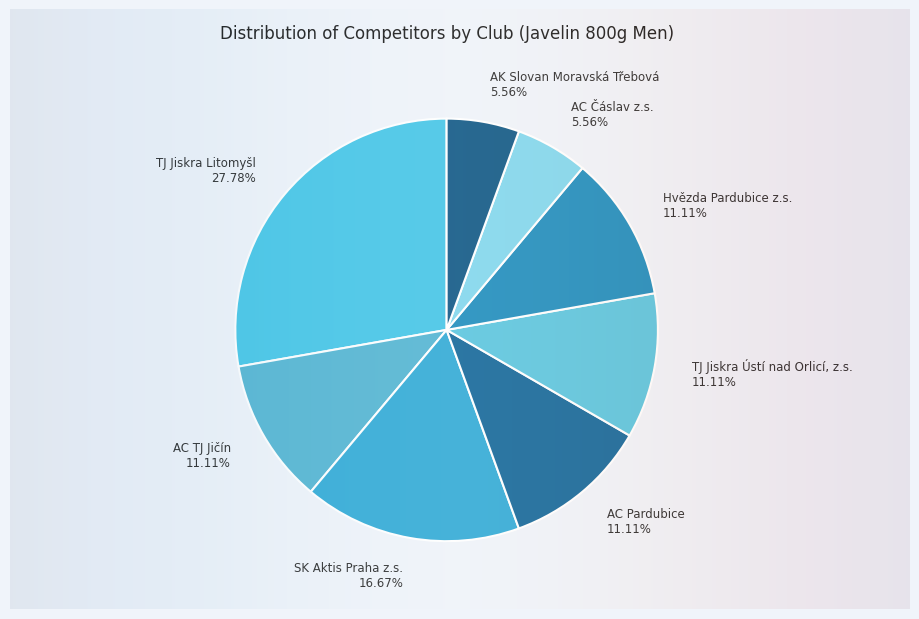

Does TJ Jiskra Litomyšl represent more than half of the total?

No